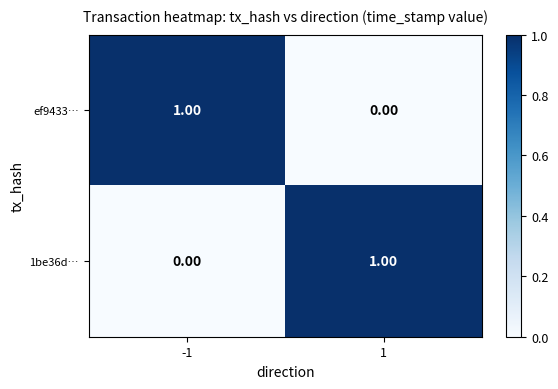

Rank the series at 1 from highest to lowest value.

1be36d…, ef9433…